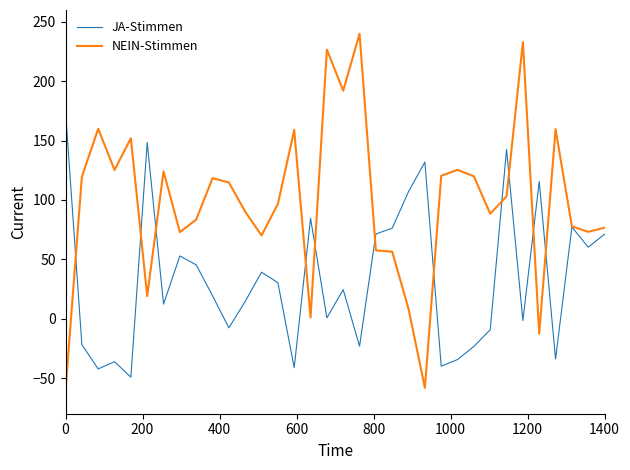

Which series ends up on top after the final intersection of NEIN-Stimmen and JA-Stimmen?

NEIN-Stimmen